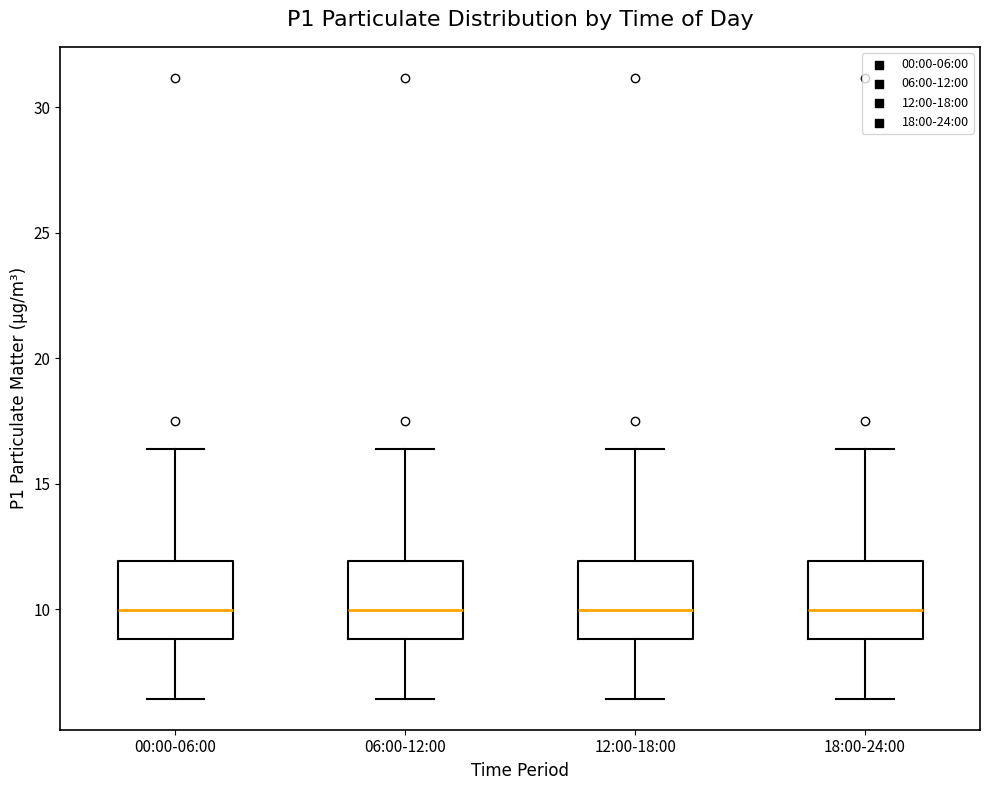

Where does the lower whisker of the box for 06:00-12:00 end on the y-axis? The values are not printed on the chart, so give them approximately, as read against the axis.

6.5